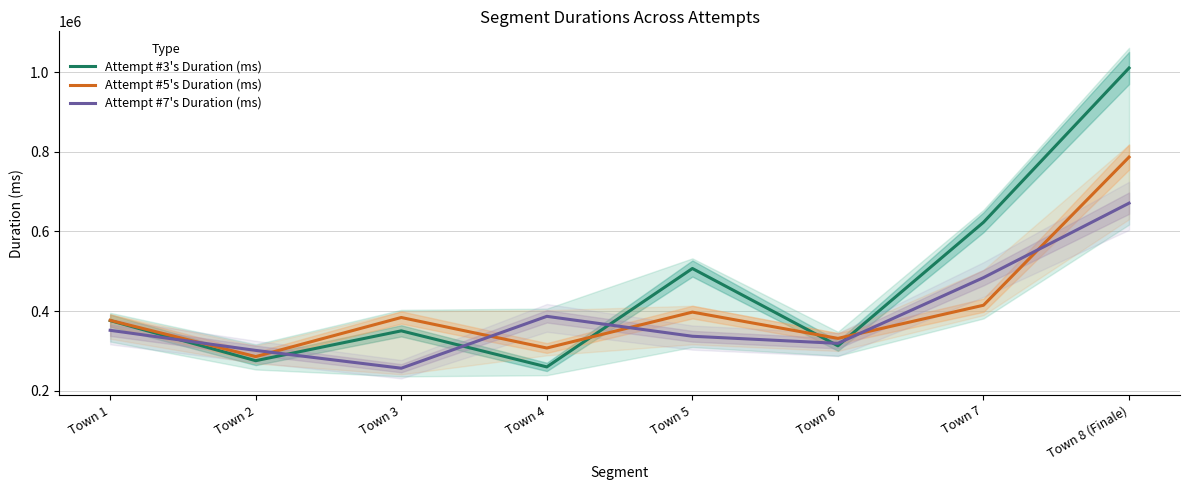

What is the difference between the maximum and minimum values in the Attempt #7's Duration (ms) series?

414276